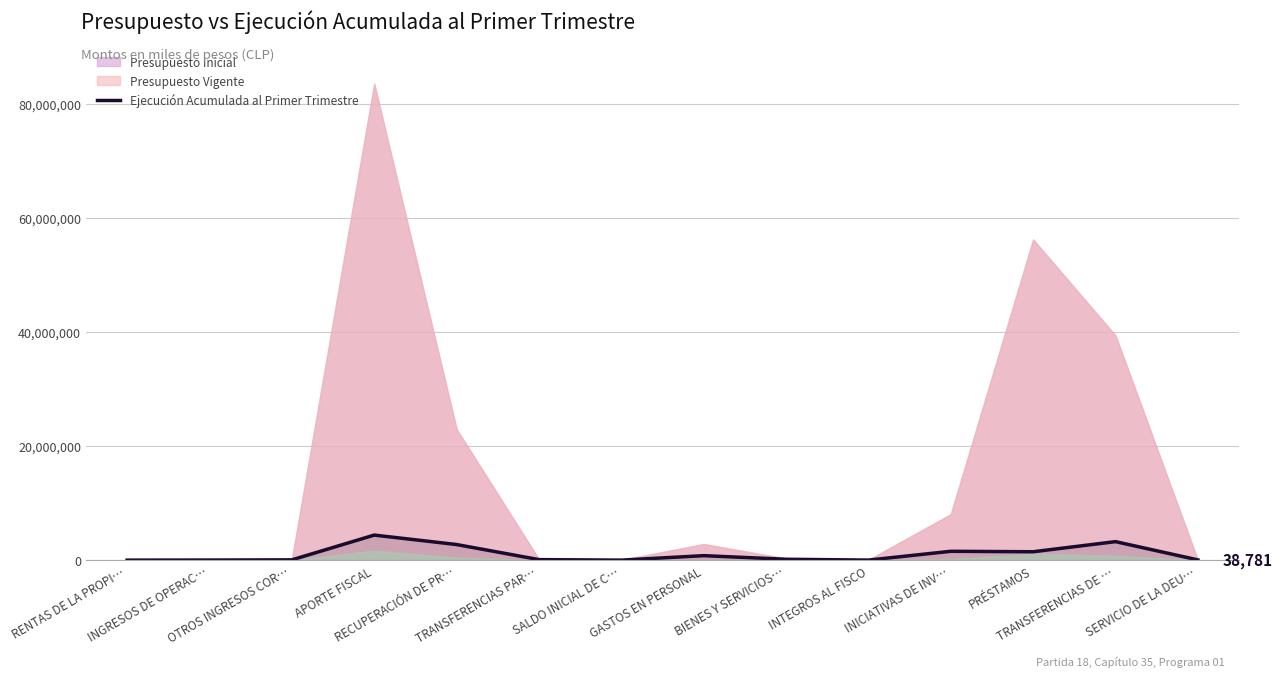

Does the chart display data point markers on the line(s)?

No